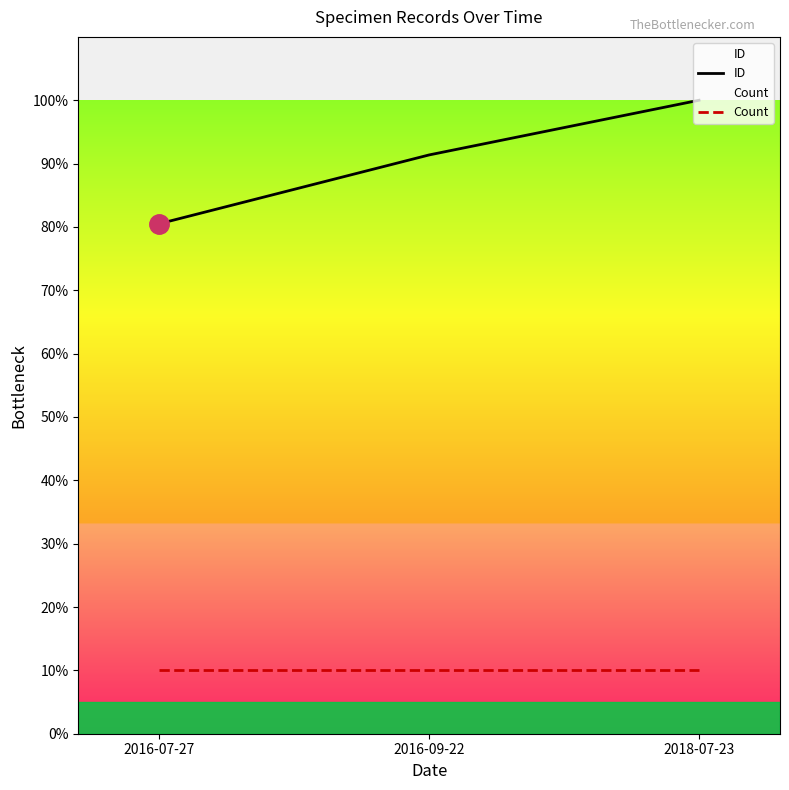

Is the value of ID at 2016-07-27 greater than the value of Count at 2016-07-27?

Yes